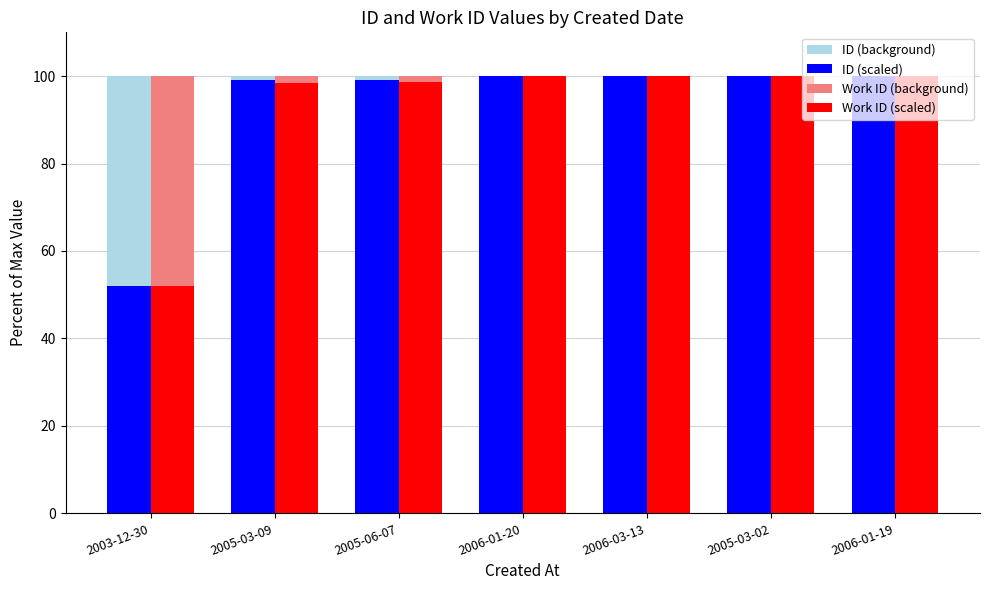

What is the average value of the ID (background) series?

100.0